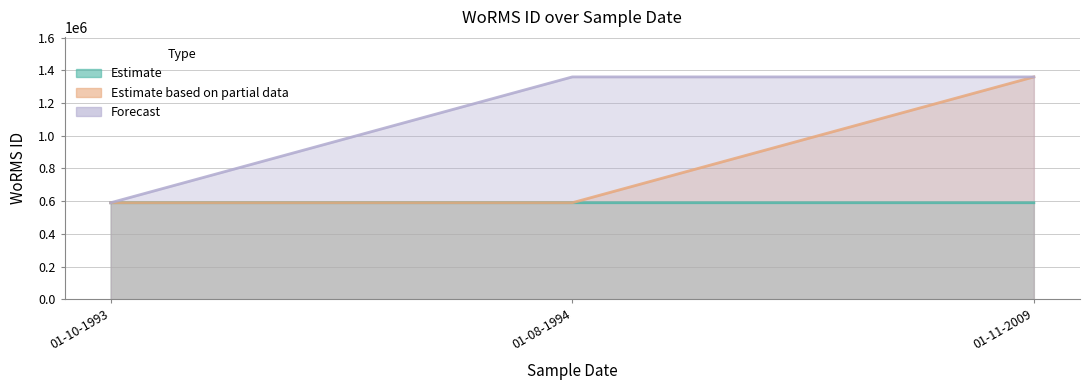

Reading left to right, extract all data points from this chart.

Estimate: 590433	590433	590432
Estimate based on partial data: 590433	590432	1359766
Forecast: 590432	1359766	1359766